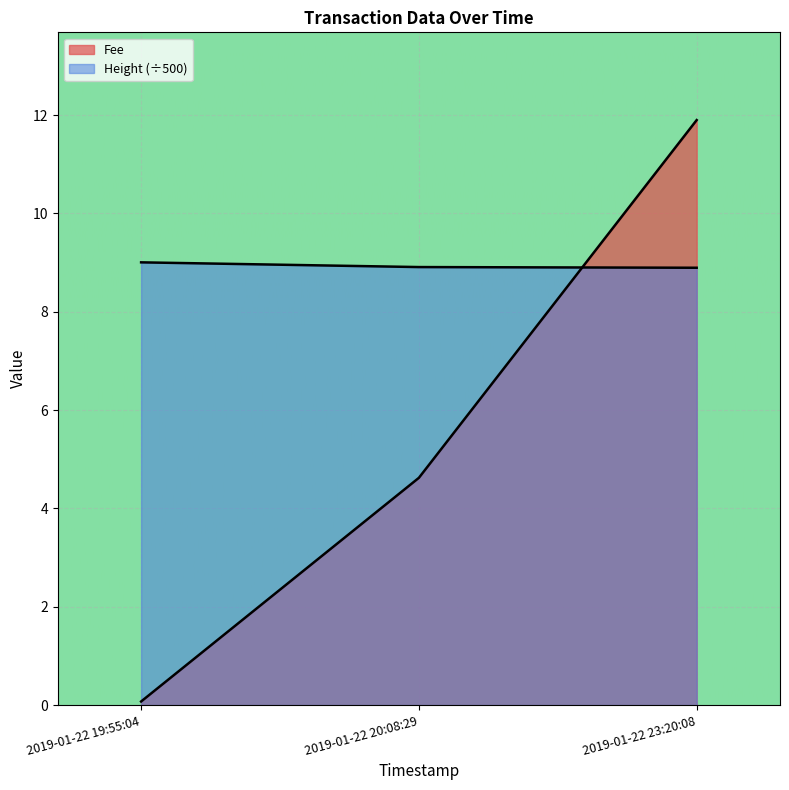

What is the sum of the Fee values at 2019-01-22 23:20:08 and 2019-01-22 19:55:04?

12.0